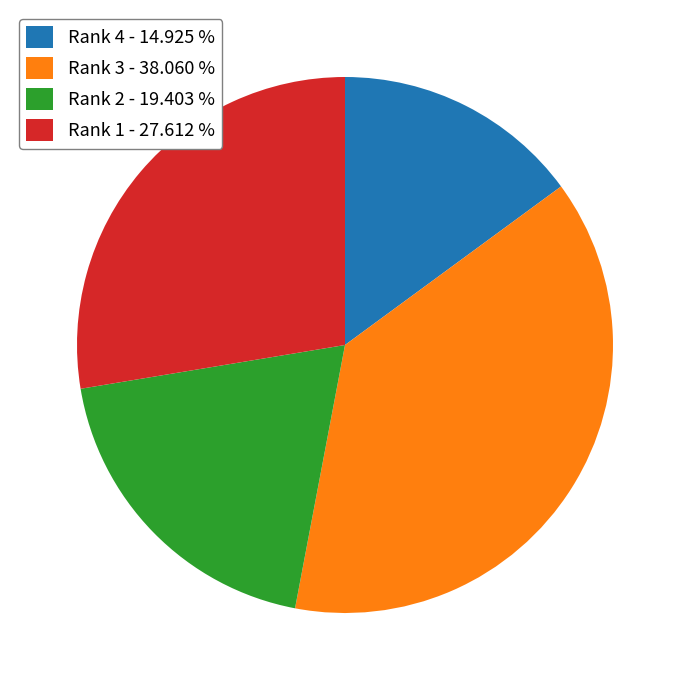

Is the sum of Rank 2 - 19.403 % and Rank 4 - 14.925 % greater than half?

No